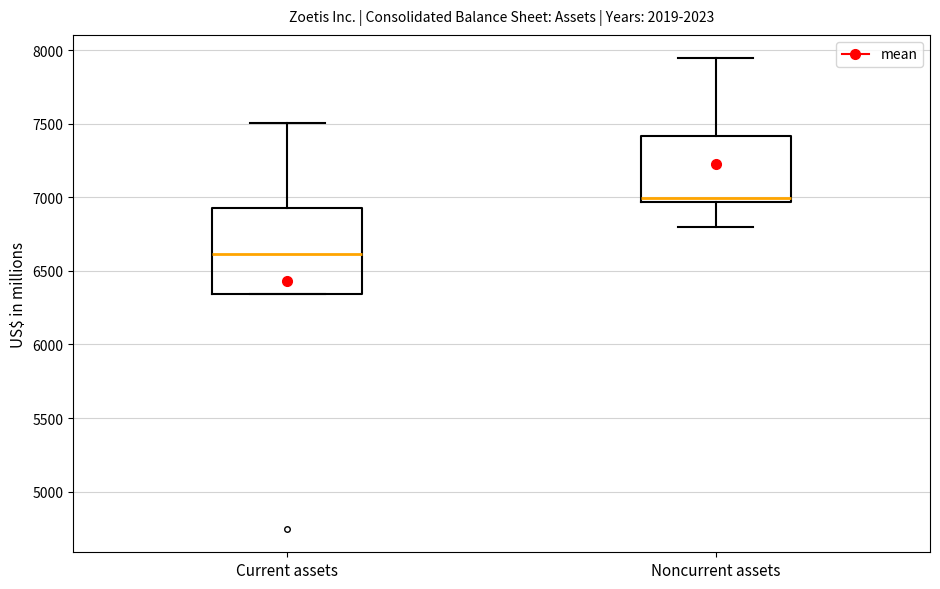

Where is the upper edge of the box for Current assets on the y-axis? The values are not printed on the chart, so give them approximately, as read against the axis.

6950